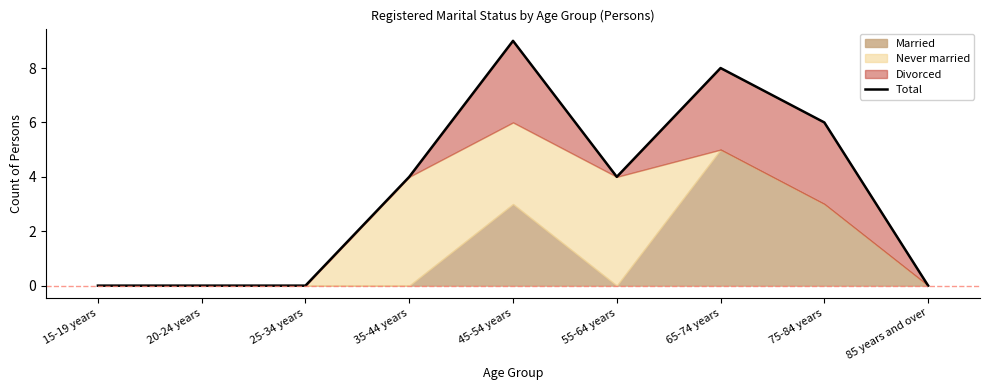

Does the chart have visible grid lines?

No